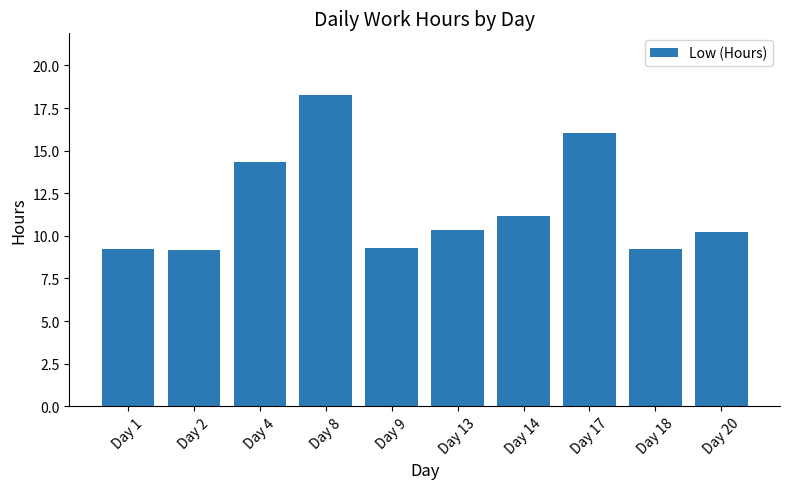

Which category has the highest value across all series?

Day 8